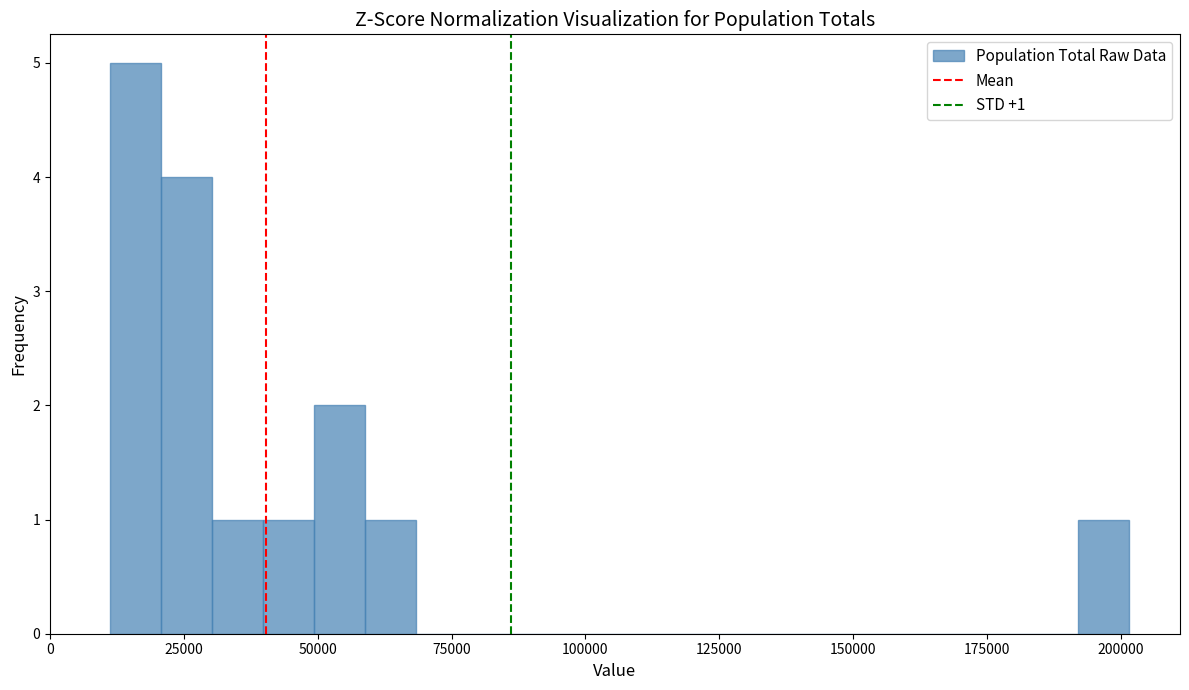

Read against the x-axis, roughly where is the centre of the tallest bar?

15000